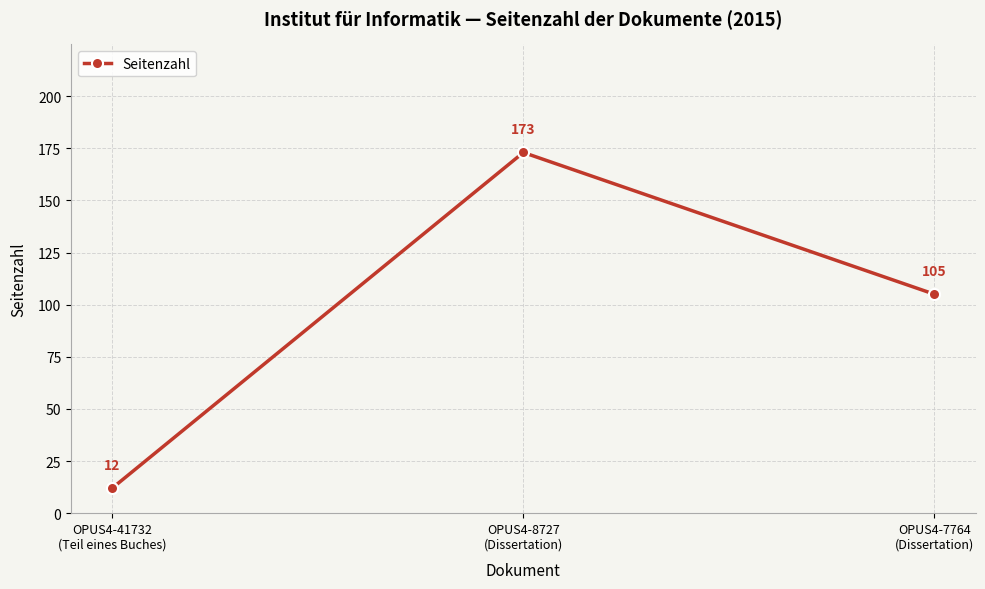

Does the chart display data point markers on the line(s)?

Yes